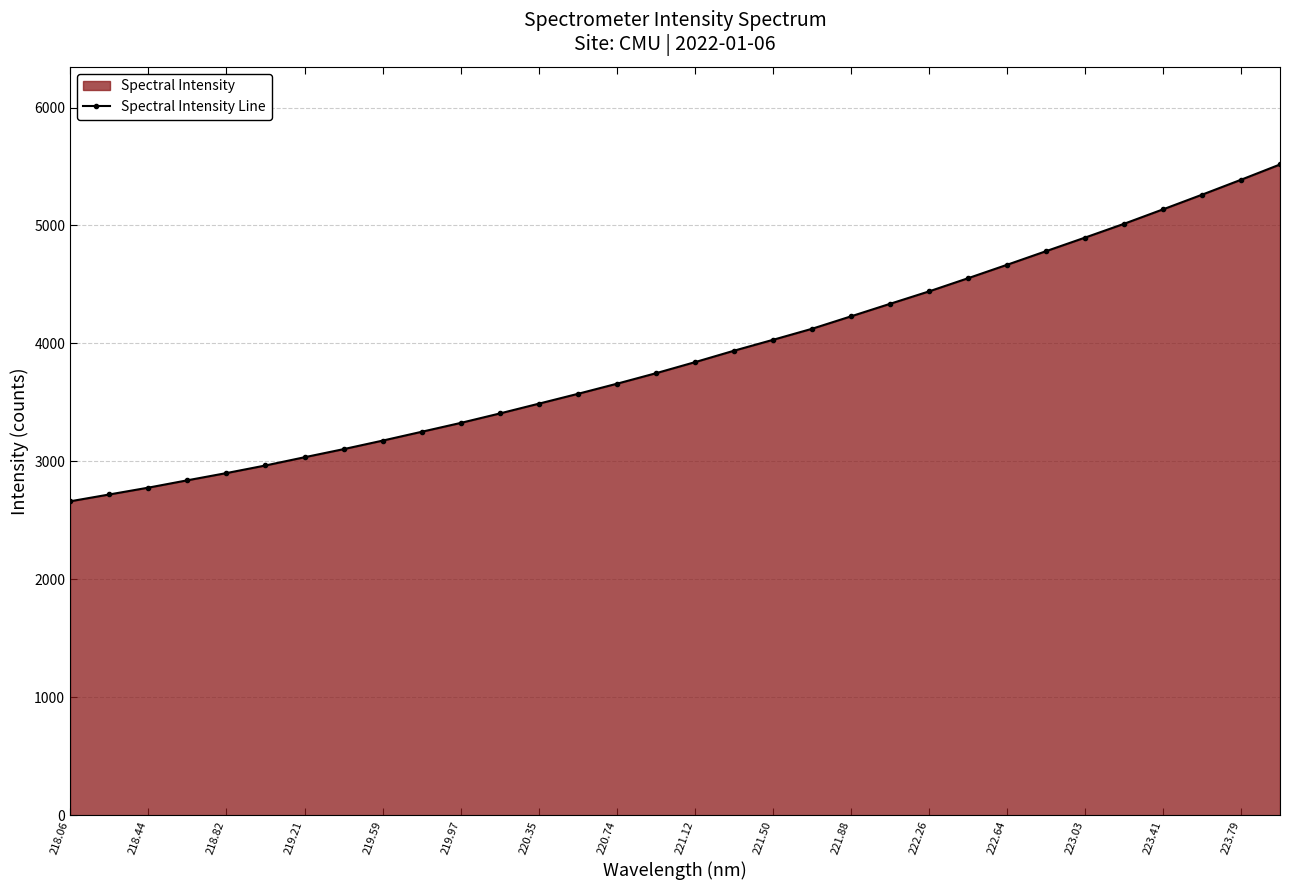

What is the change in value from 222.64 to 223.41?

+470.1